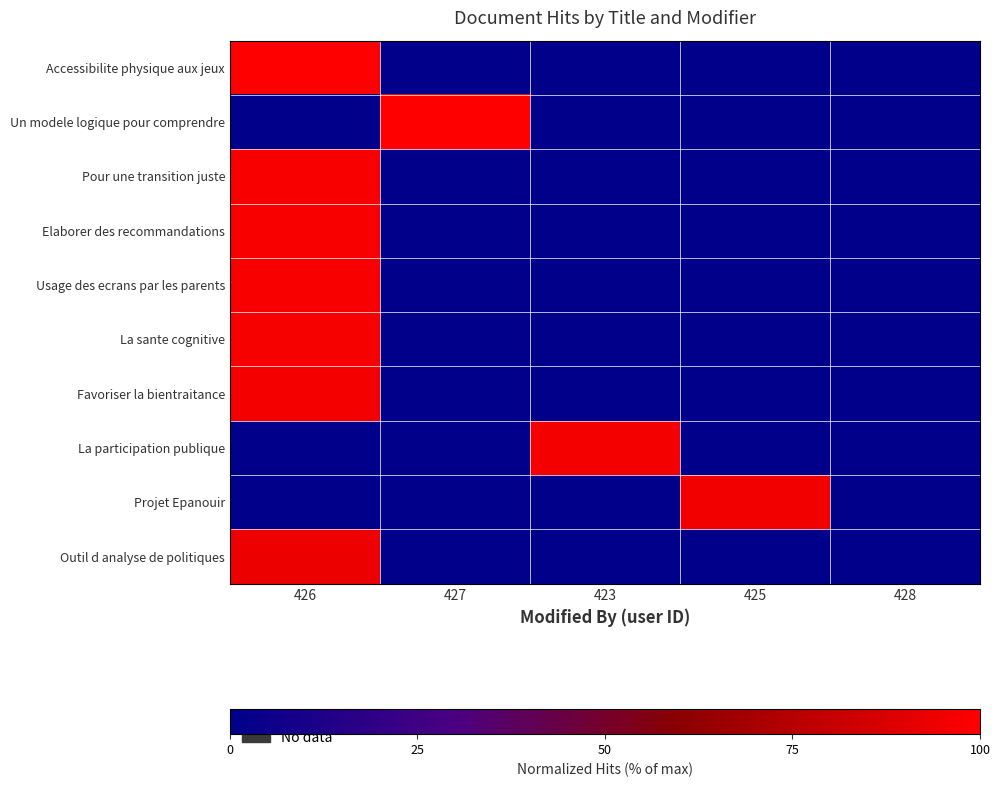

Rank the series at 427 from highest to lowest value.

Un modele logique pour comprendre, Accessibilite physique aux jeux, Pour une transition juste, Elaborer des recommandations, Usage des ecrans par les parents, La sante cognitive, Favoriser la bientraitance, La participation publique, Projet Epanouir, Outil d analyse de politiques